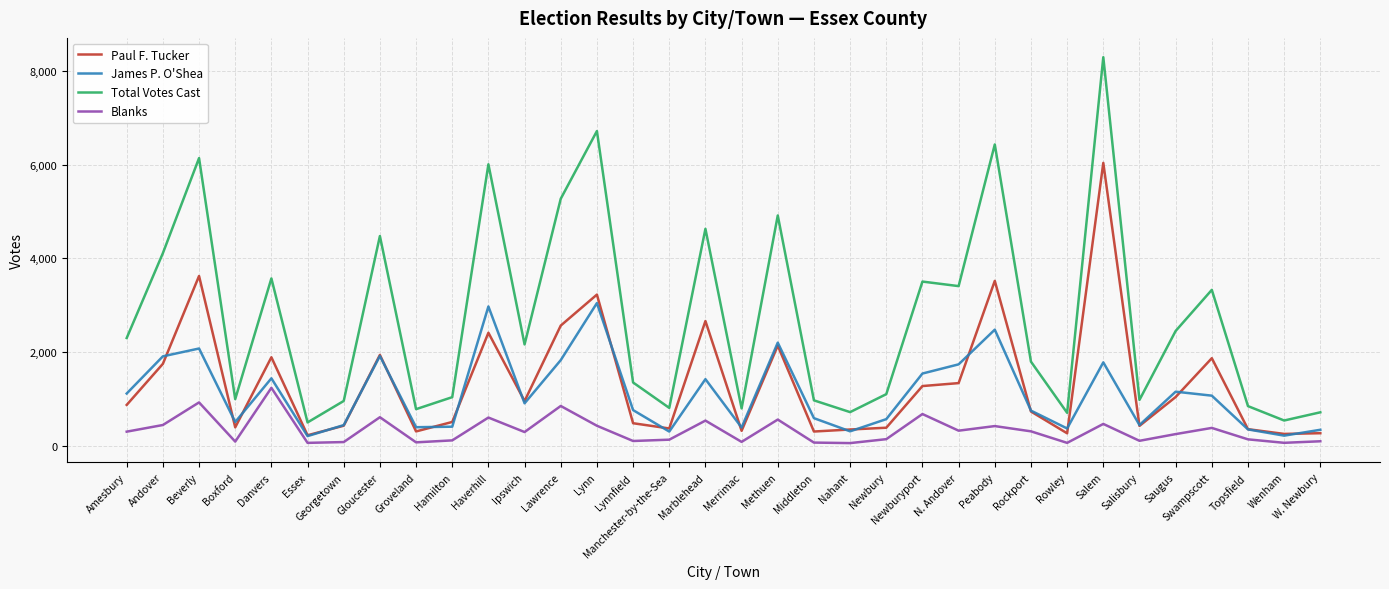

Rank the series by their maximum value, from highest to lowest.

Total Votes Cast, Paul F. Tucker, James P. O'Shea, Blanks